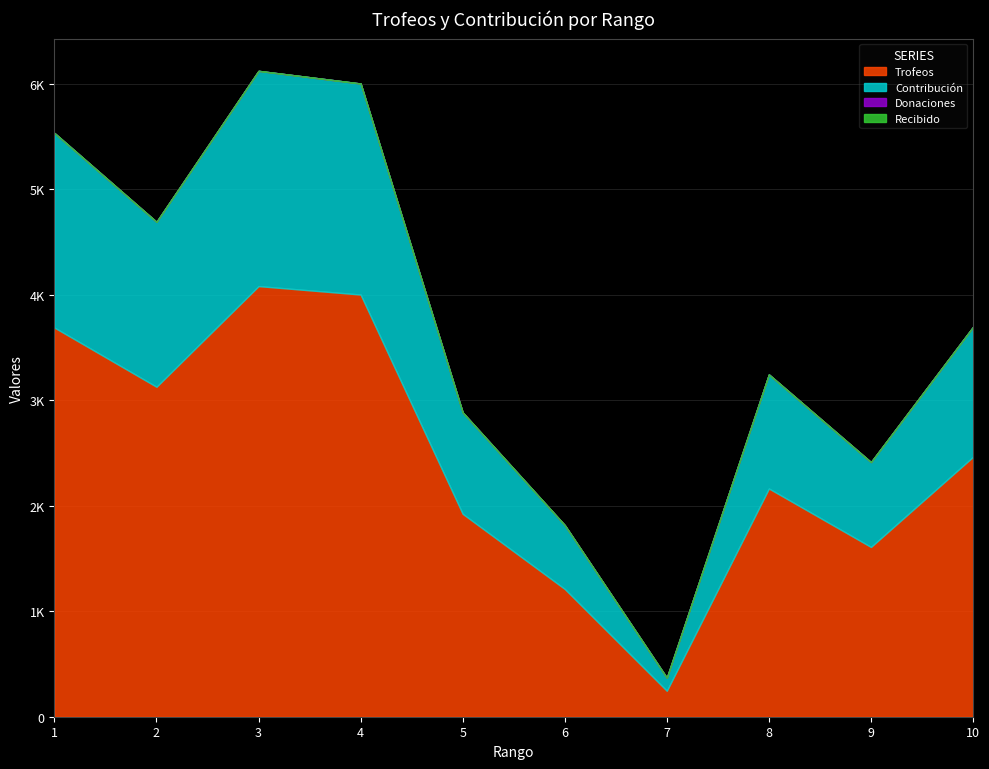

Reading left to right, transcribe all the data shown in this chart.

Trofeos: 1=3688	2=3127	3=4081	4=4001	5=1923	6=1211	7=246	8=2163	9=1609	10=2463
Contribución: 1=1844	2=1563	3=2040	4=2000	5=961	6=605	7=123	8=1081	9=804	10=1231
Donaciones: 1=0	2=0	3=0	4=0	5=0	6=0	7=0	8=0	9=0	10=0
Recibido: 1=0	2=0	3=0	4=0	5=0	6=0	7=0	8=0	9=0	10=0